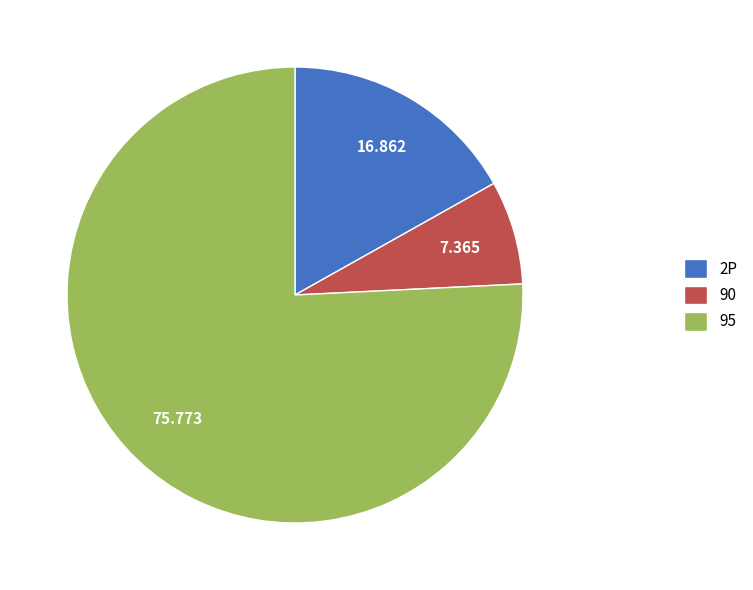

True or false: 2P accounts for 17% of the total.

True